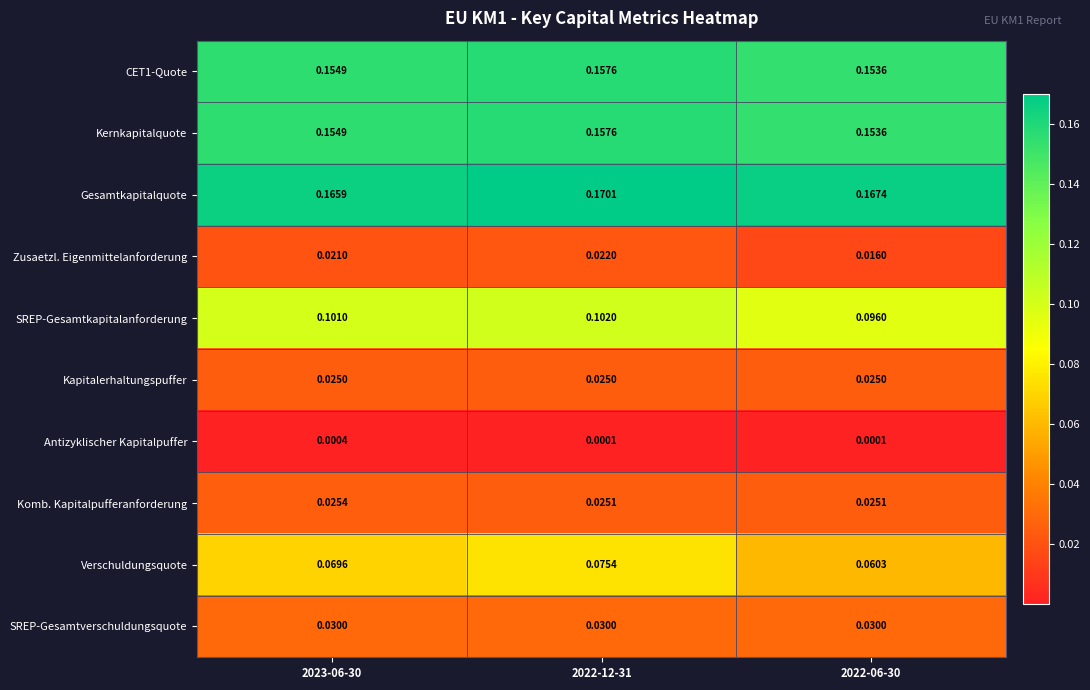

Which series changed the most between 2022-12-31 and 2022-06-30?

Verschuldungsquote